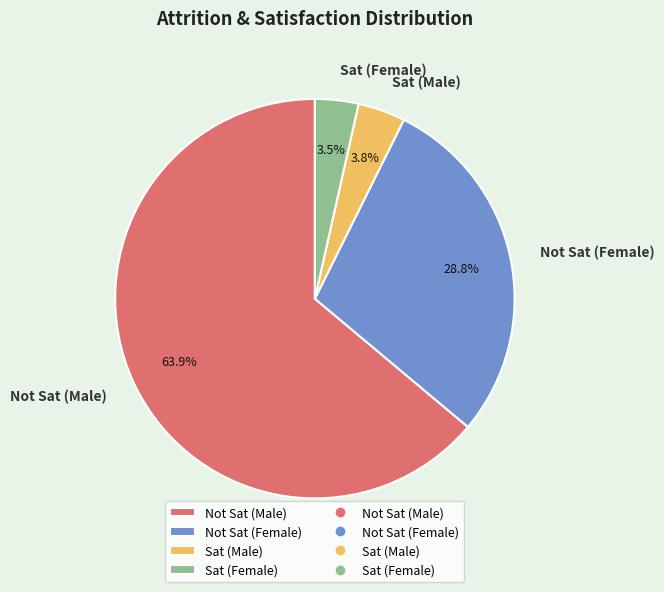

Does Not Sat (Female) represent more than half of the total?

No